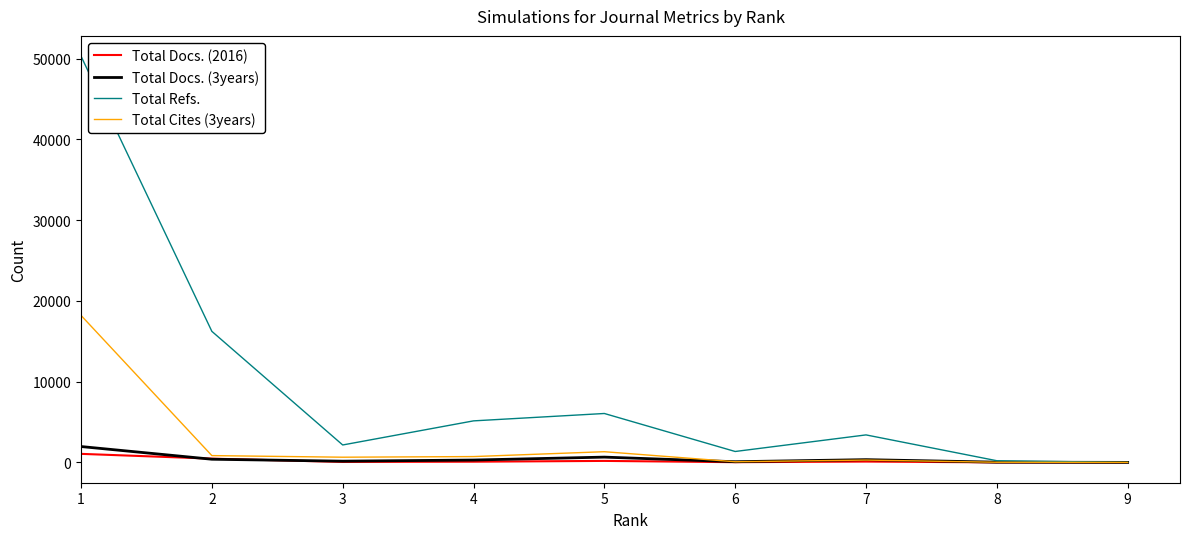

What is the average value of the Total Cites (3years) series?

2460